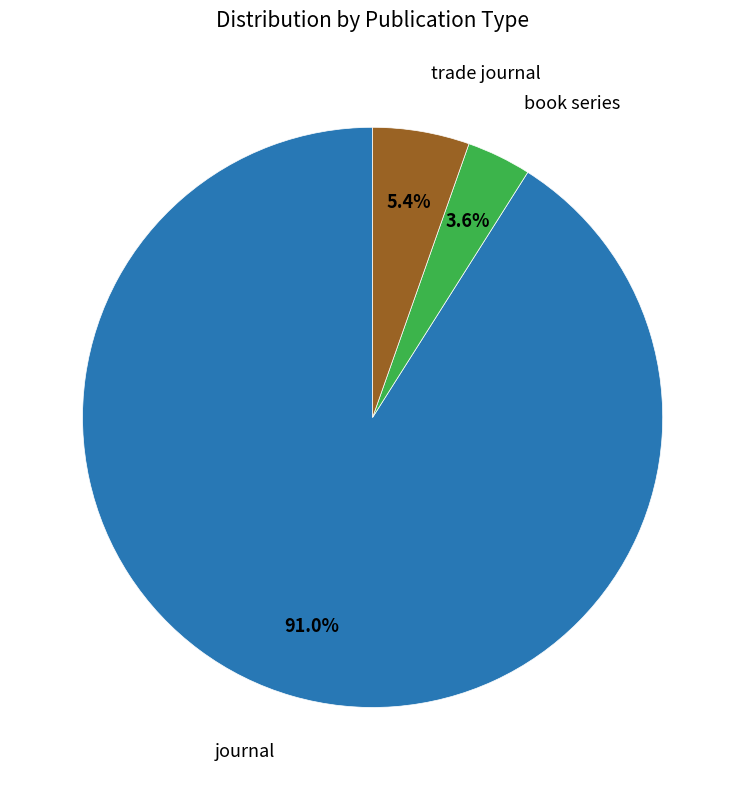

To the nearest percent, what is the difference between the largest and smallest slice percentages?

87%